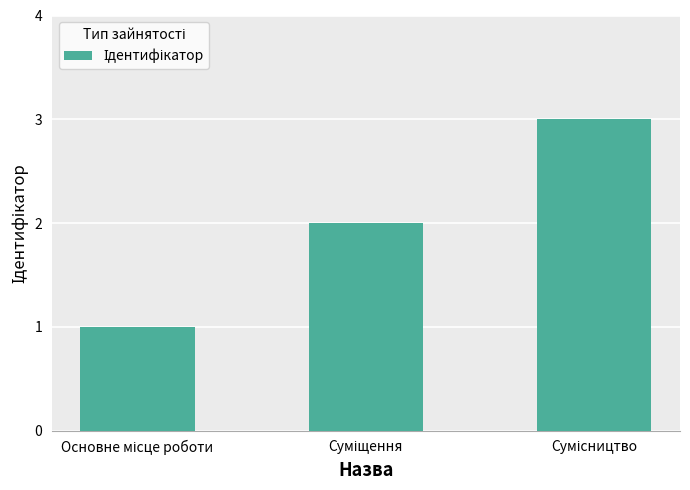

What is the value of the 1st bar from the left?

1